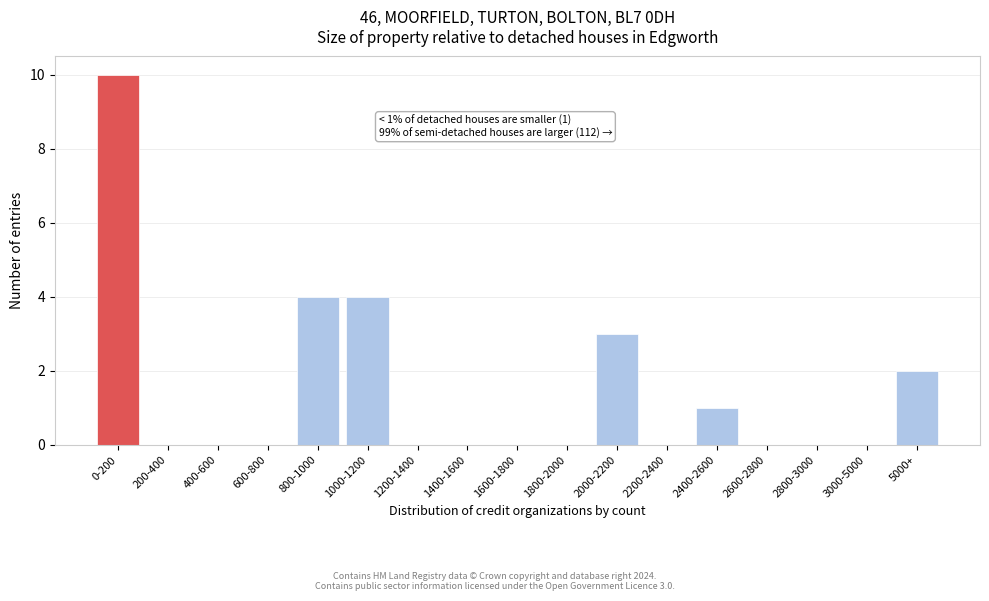

Reading right to left, extract all data points from this chart.

5000+=2	3000-5000=0	2800-3000=0	2600-2800=0	2400-2600=1	2200-2400=0	2000-2200=3	1800-2000=0	1600-1800=0	1400-1600=0	1200-1400=0	1000-1200=4	800-1000=4	600-800=0	400-600=0	200-400=0	0-200=10